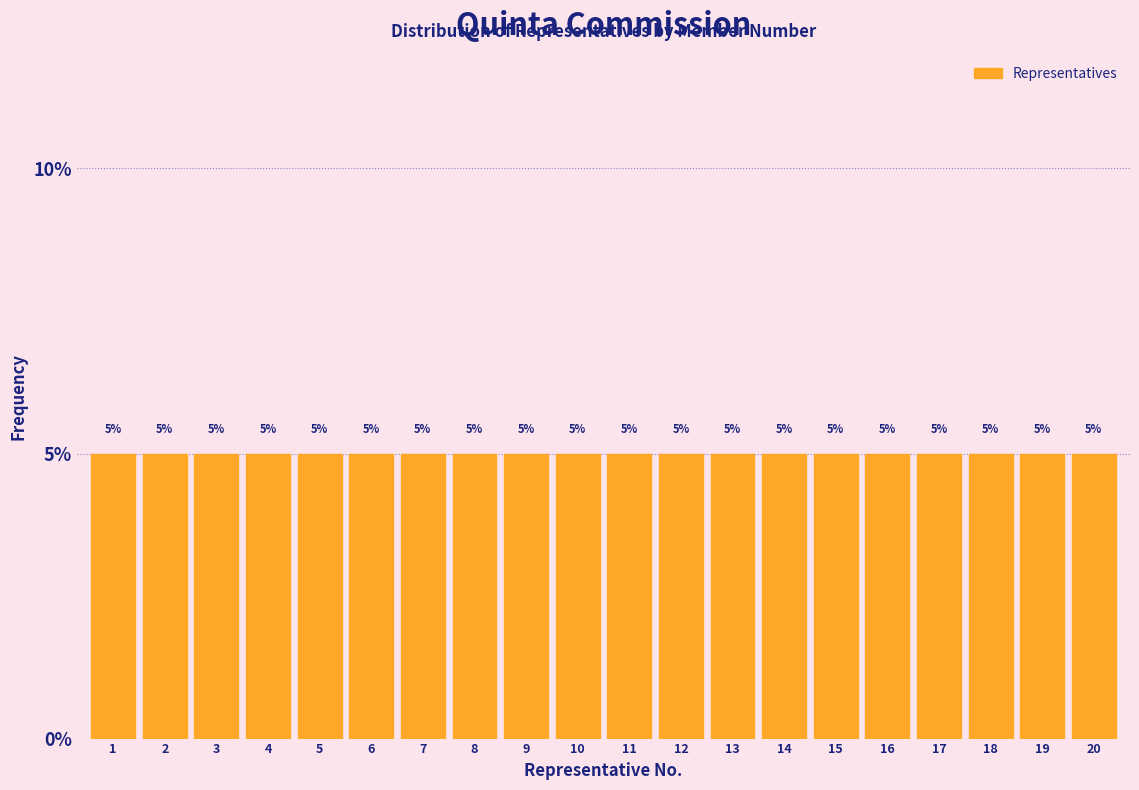

Reading left to right, list every bar in this chart as the range it spans on the x-axis followed by its height.

0.5 to 1.5: 5
1.5 to 2.5: 5
2.5 to 3.5: 5
3.5 to 4.5: 5
4.5 to 5.5: 5
5.5 to 6.5: 5
6.5 to 7.5: 5
7.5 to 8.5: 5
8.5 to 9.5: 5
9.5 to 10.5: 5
10.5 to 11.5: 5
11.5 to 12.5: 5
12.5 to 13.5: 5
13.5 to 14.5: 5
14.5 to 15.5: 5
15.5 to 16.5: 5
16.5 to 17.5: 5
17.5 to 18.5: 5
18.5 to 19.5: 5
19.5 to 20.5: 5